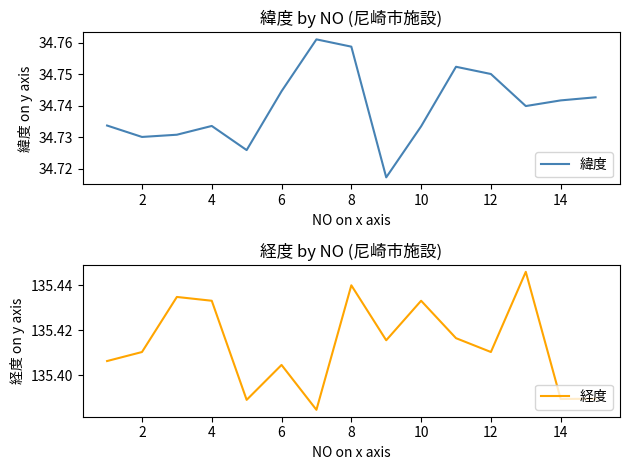

True or false: 緯度 has more than 2 points higher than both neighbors.

True